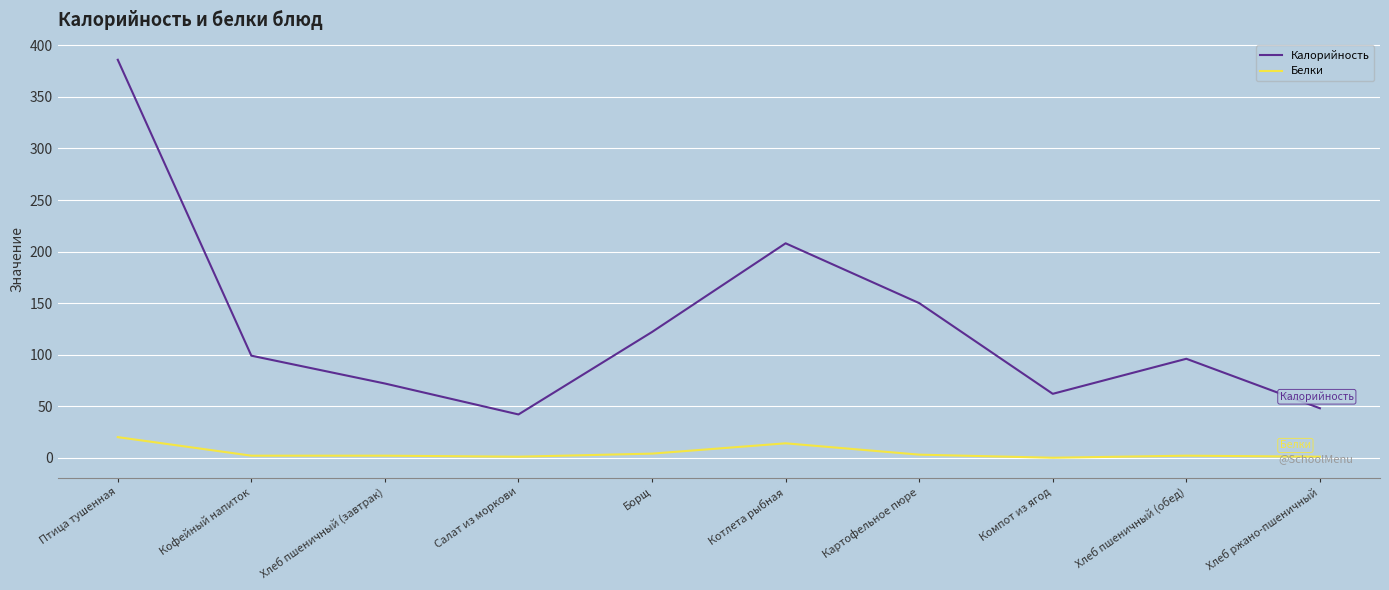

What is the difference between the second highest and minimum values in the Калорийность series?

166